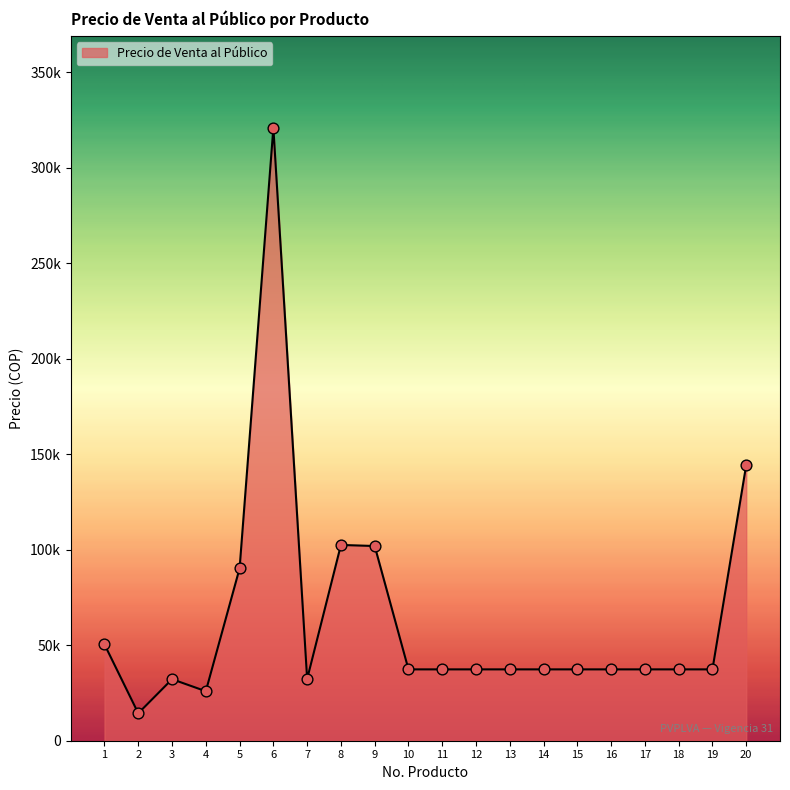

Does the chart have visible grid lines?

No